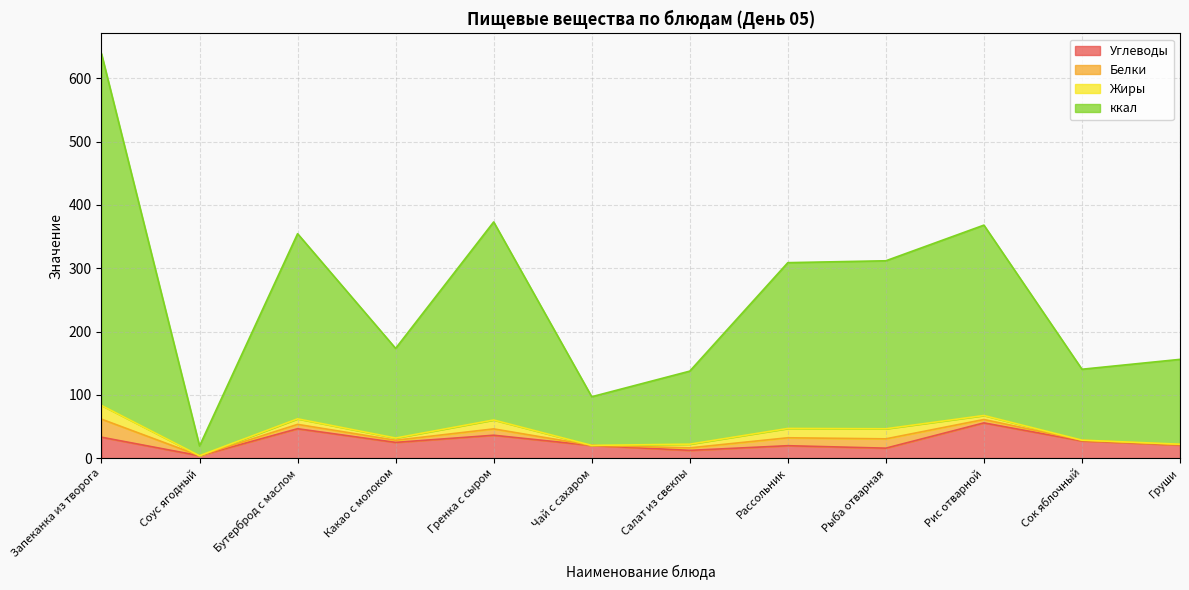

How many values in the Углеводы series are below 24?

6